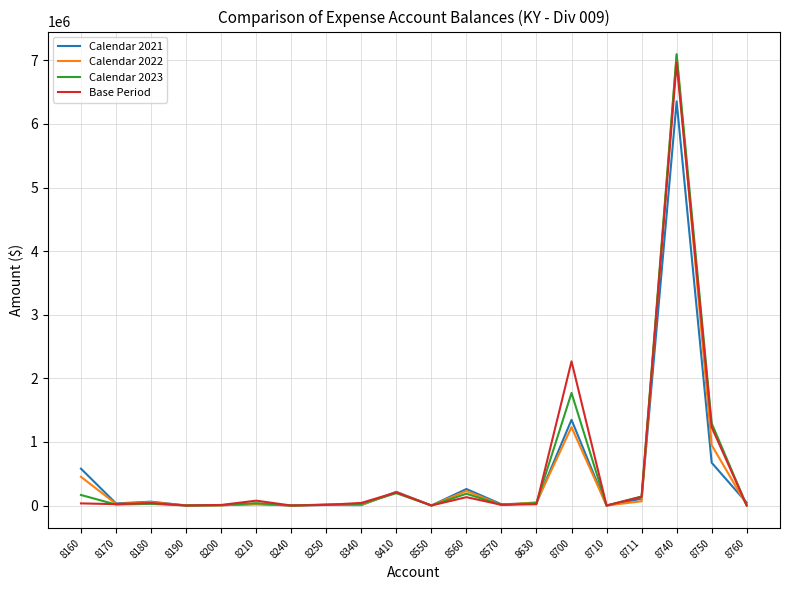

At which category does the chart reach its peak across all series?

8740